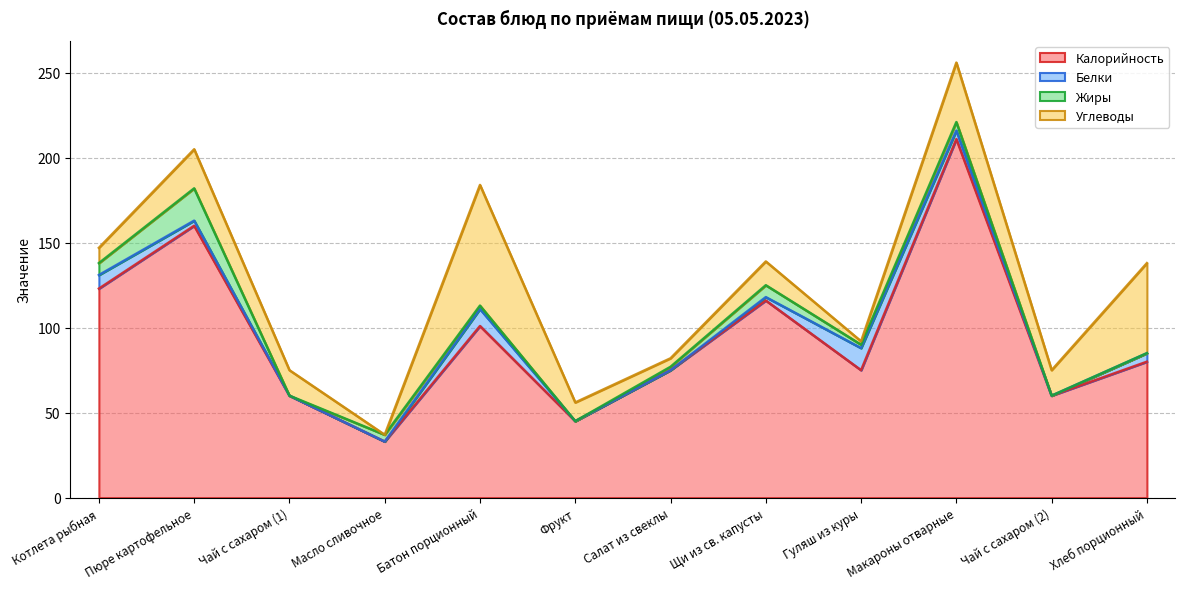

What value does the Калорийность series have at Чай с сахаром (1), to the nearest 10?

60